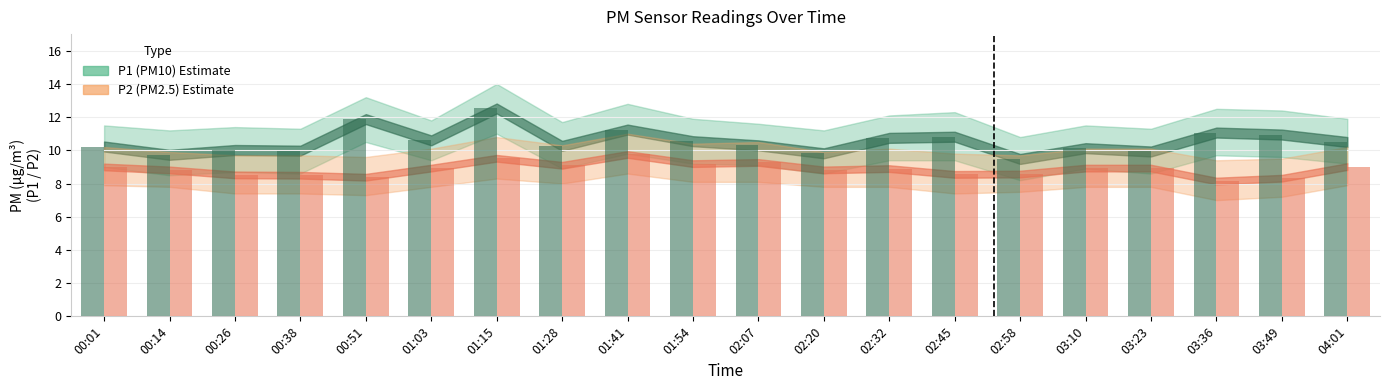

Are the bars grouped side by side (vs. stacked)?

Yes